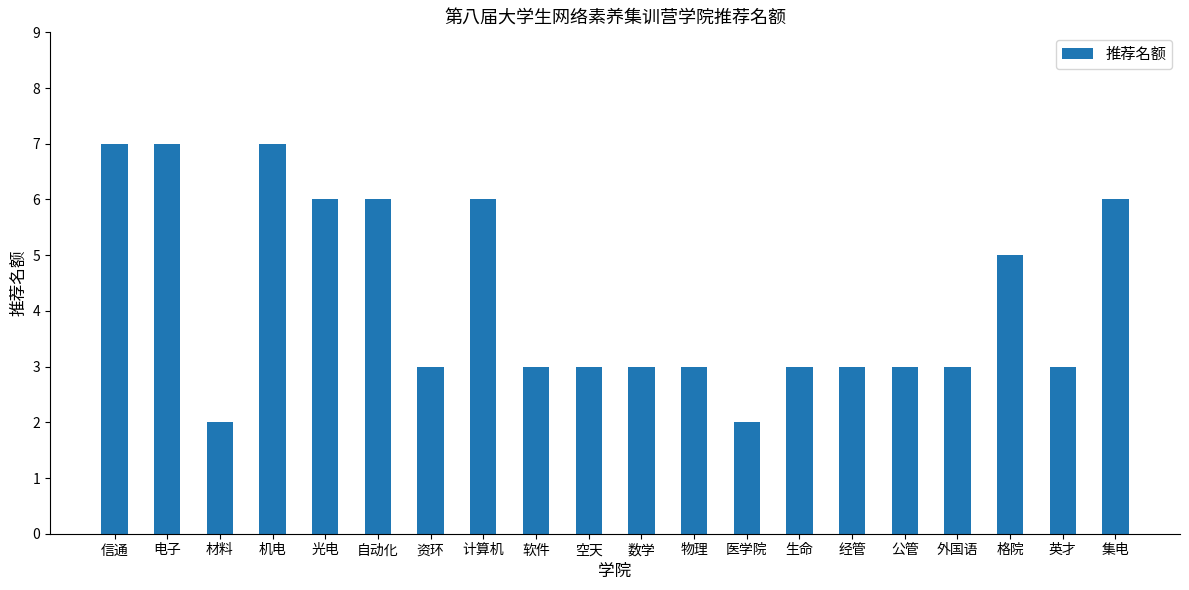

Is it true that the value at 自动化 is 9?

False